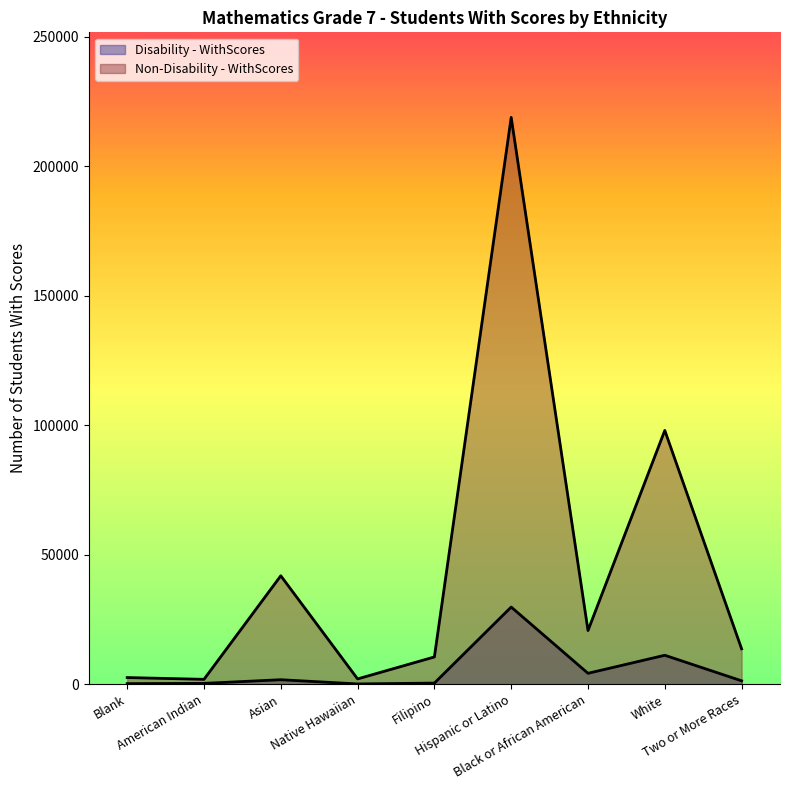

Reading left to right, what are all the values shown in this chart?

Disability - WithScores: 315	419	1829	200	531	29881	4307	11273	1404
Non-Disability - WithScores: 2663	1977	41958	2141	10620	218914	20820	98073	13753